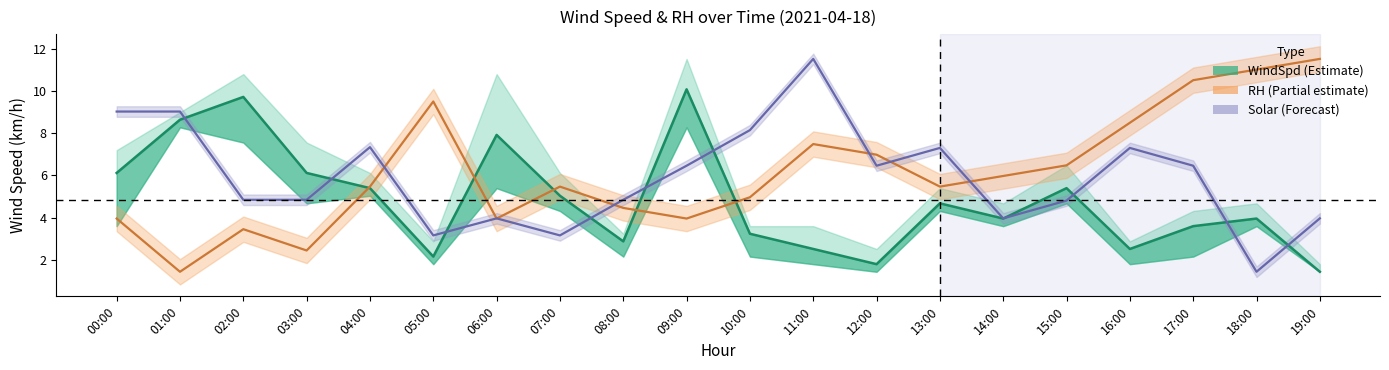

How many lines are shown in the chart?

3